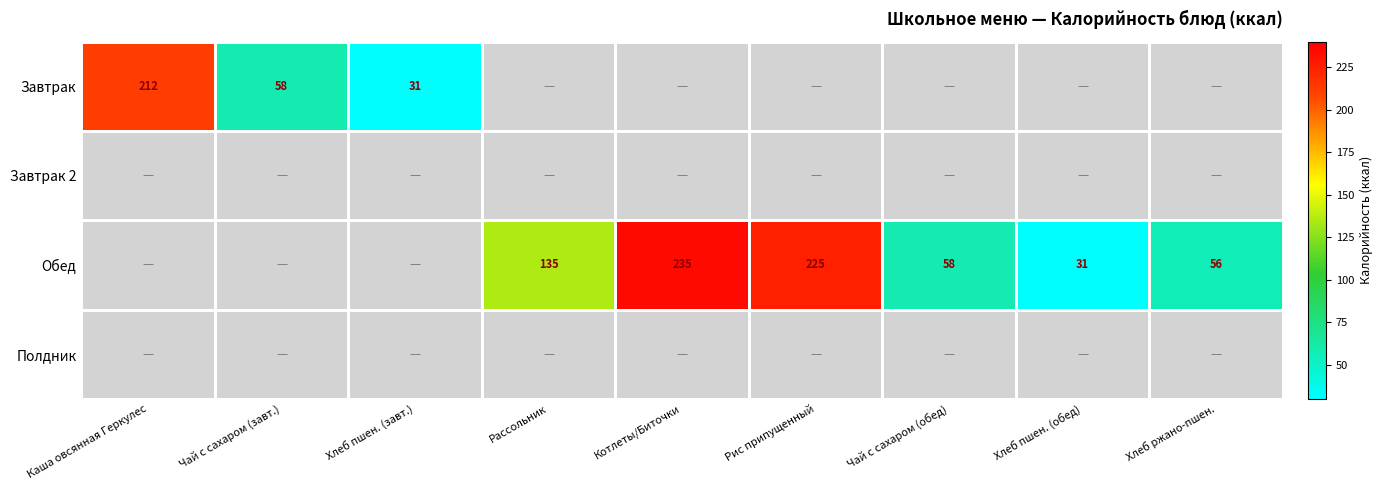

How many data points does each series have?

9